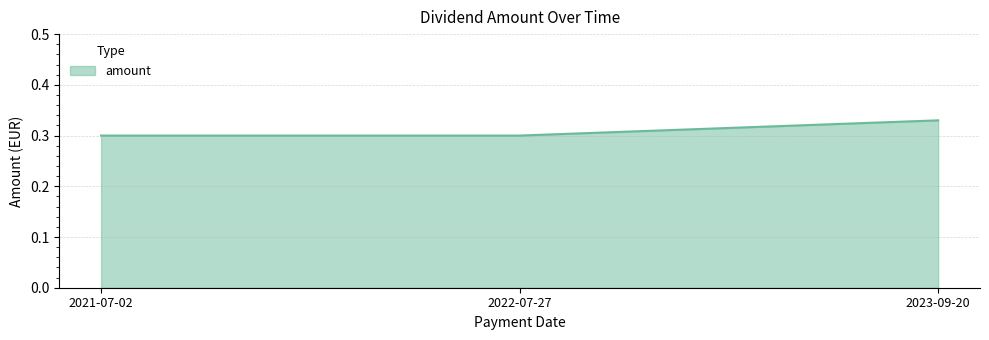

What position from the right is 2022-07-27?

2